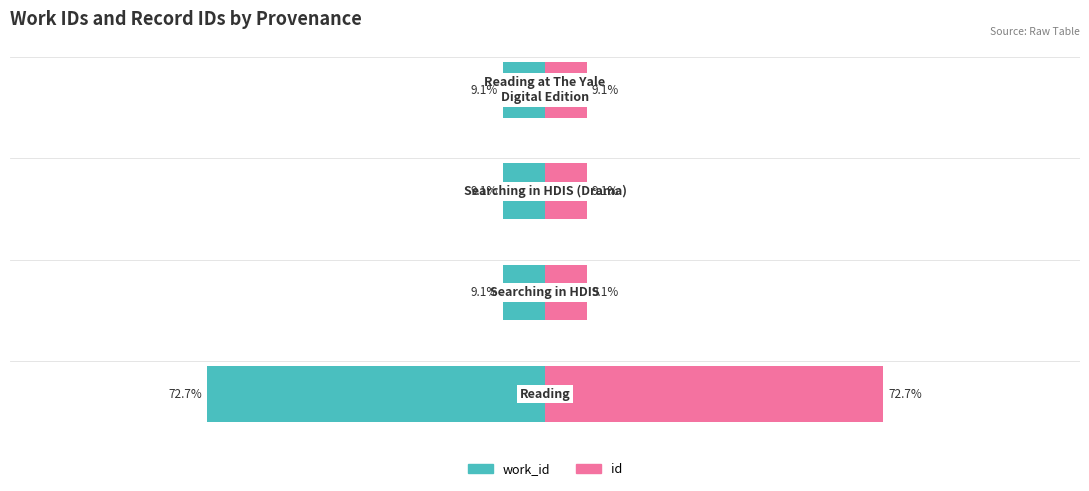

How many bars are there in total?

8